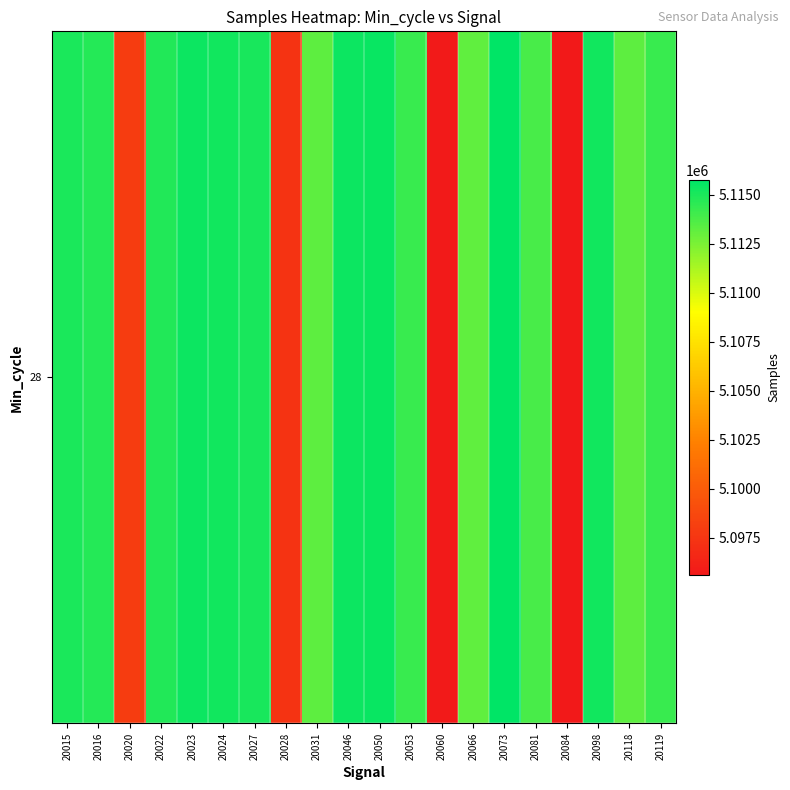

What is the smallest value displayed?

5095616